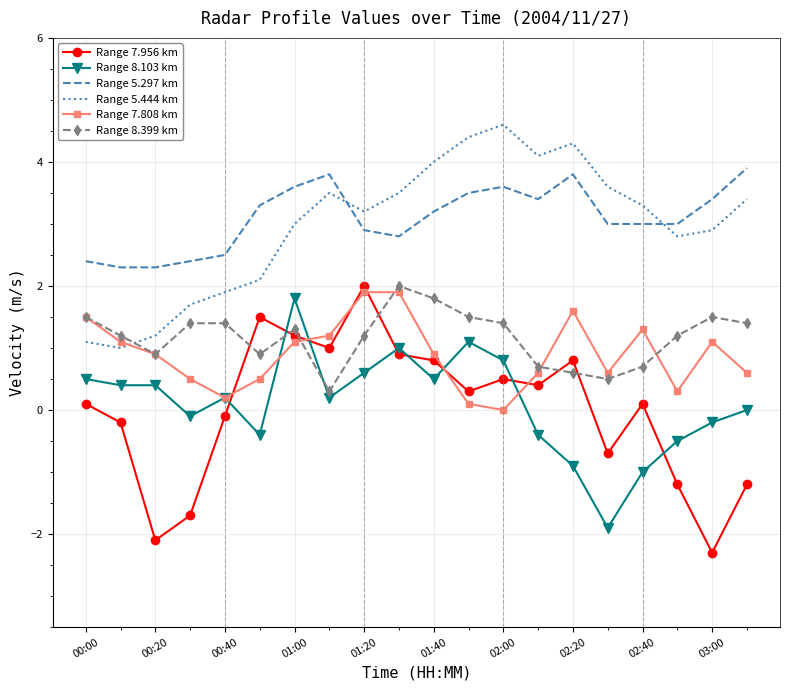

What is the minimum value for Range 5.297 km?

2.3